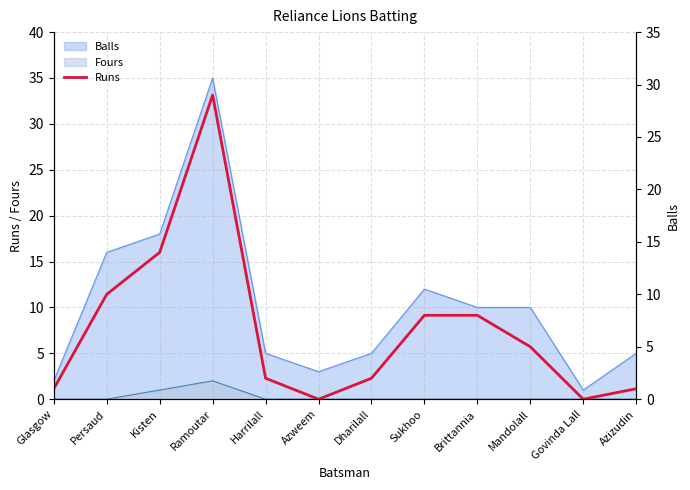

Reading left to right, extract all data points from this chart.

Glasgow=1	Persaud=10	Kisten=14	Ramoutar=29	Harrilall=2	Azweem=0	Dharilall=2	Sukhoo=8	Brittannia=8	Mandolall=5	Govinda Lall=0	Azizudin=1